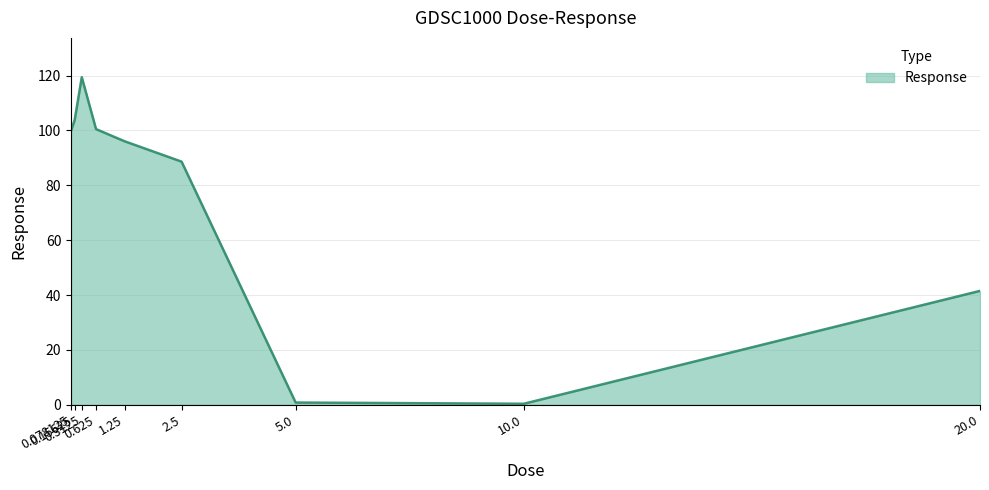

Where does the data first go above 96?

0.078125